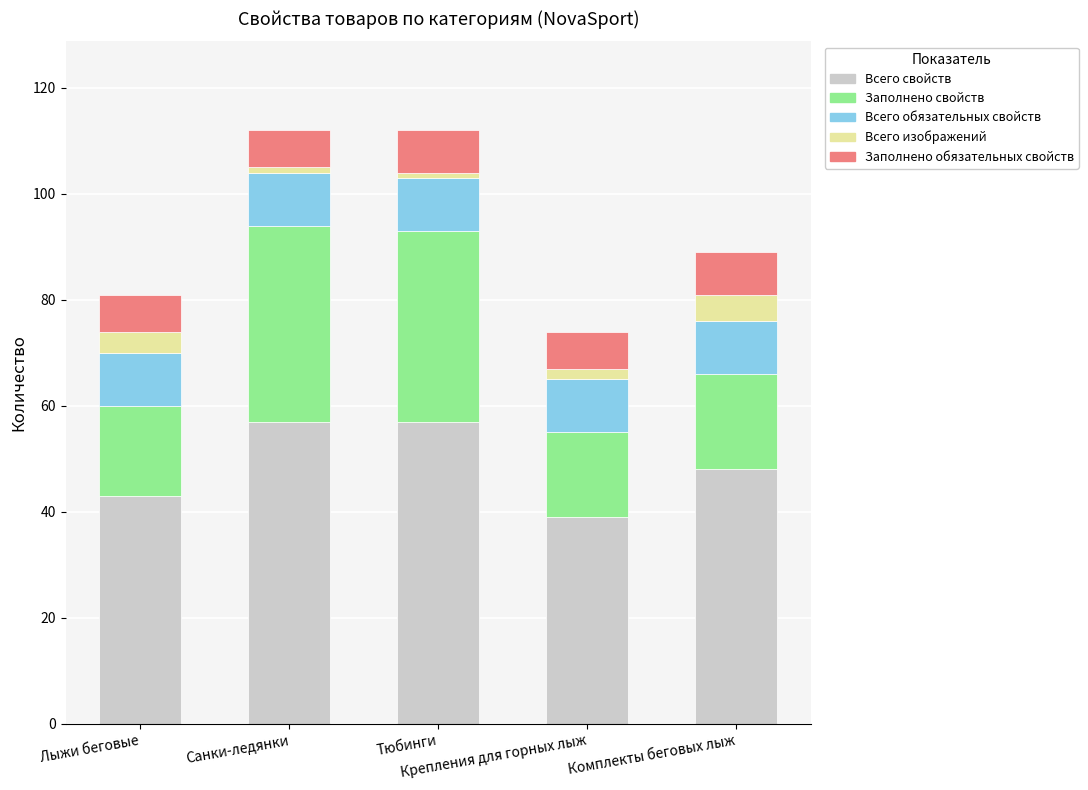

How many values in the Всего свойств series are below 48?

2